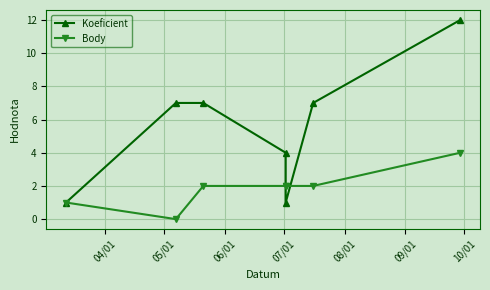

At which label does Koeficient reach its minimum?

04/01